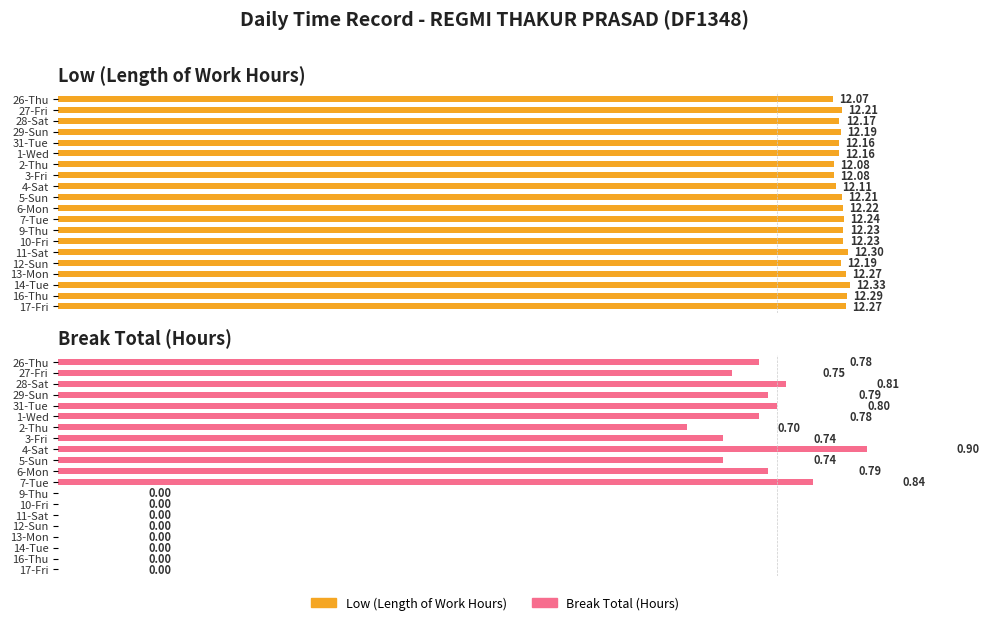

How many positive values does the Break Total (Hours) series have?

12